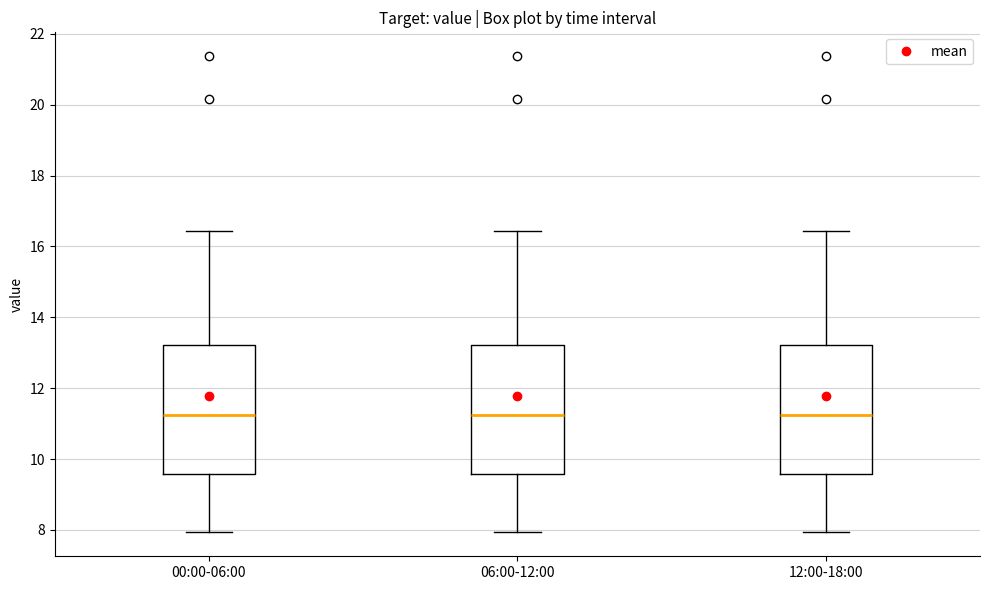

Reading left to right, read every box against the y-axis: the position of its median line, the range the box covers, and the ends of its whiskers. The values are not printed on the chart, so give them approximately, as read against the axis.

00:00-06:00: median 11.2, box 9.6 to 13.2, whiskers 8.0 to 16.4
06:00-12:00: median 11.2, box 9.6 to 13.2, whiskers 8.0 to 16.4
12:00-18:00: median 11.2, box 9.6 to 13.2, whiskers 8.0 to 16.4